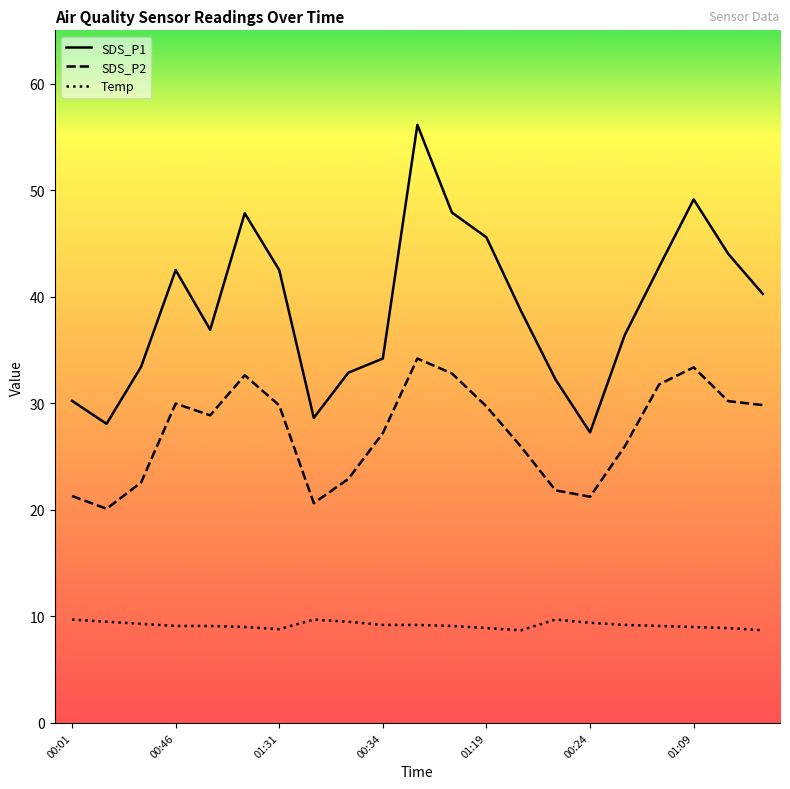

Which series has the largest total across all categories?

SDS_P1